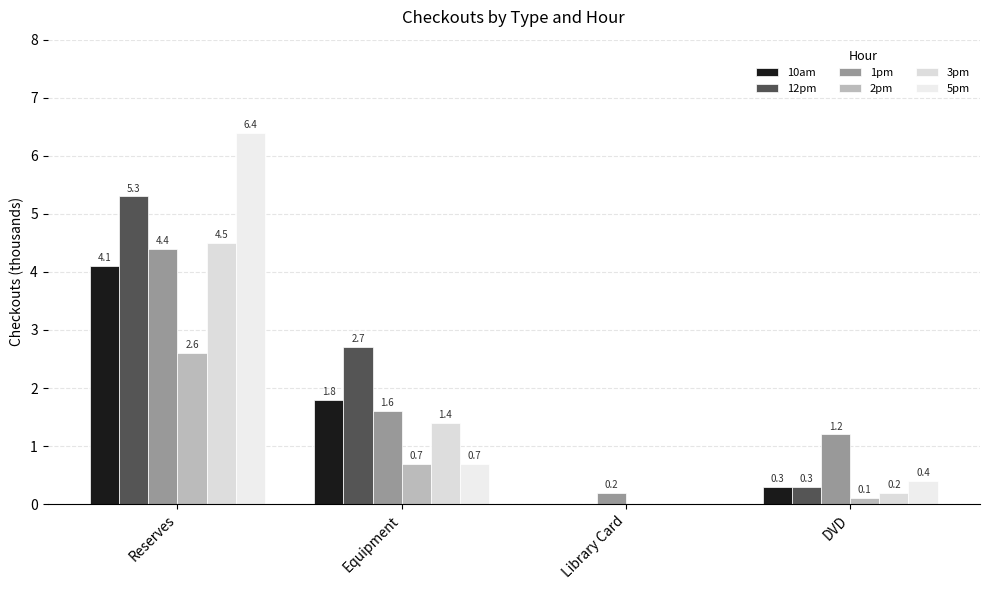

List the labels in order of 5pm value, largest first.

Reserves, Equipment, DVD, Library Card